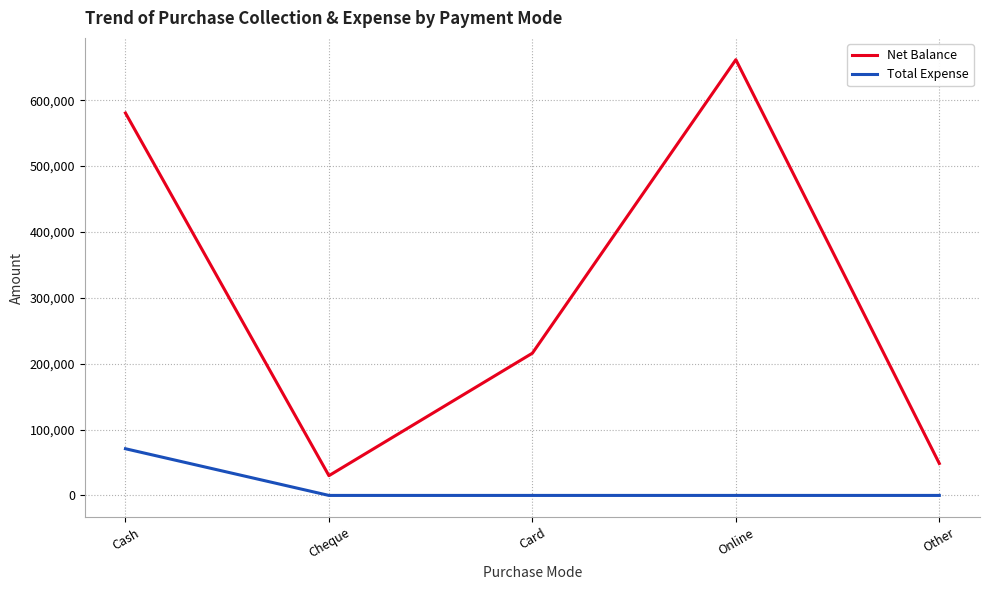

Rank the series at Online from highest to lowest value.

Net Balance, Total Expense